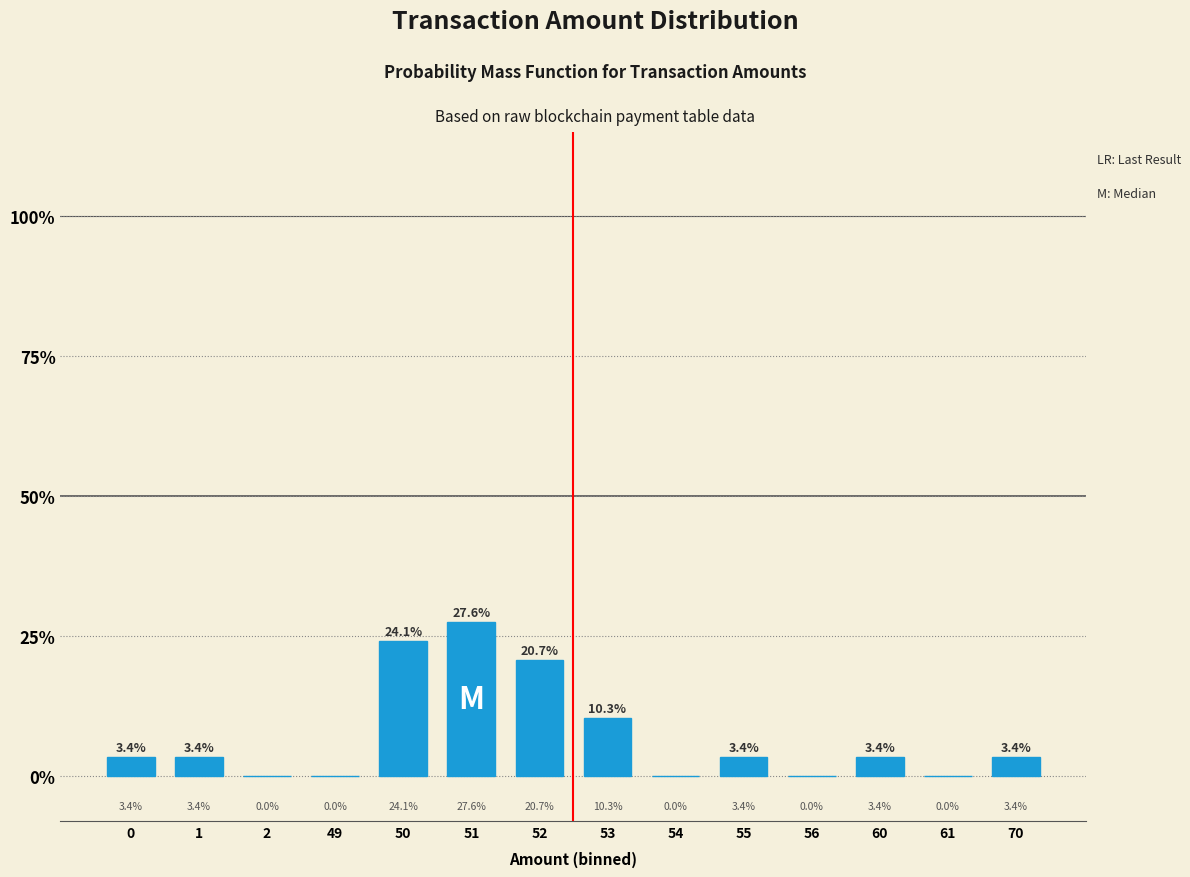

Reading left to right, what are all the values shown in this chart?

0=3.4	1=3.4	2=0.0	49=0.0	50=24.1	51=27.6	52=20.7	53=10.3	54=0.0	55=3.4	56=0.0	60=3.4	61=0.0	70=3.4